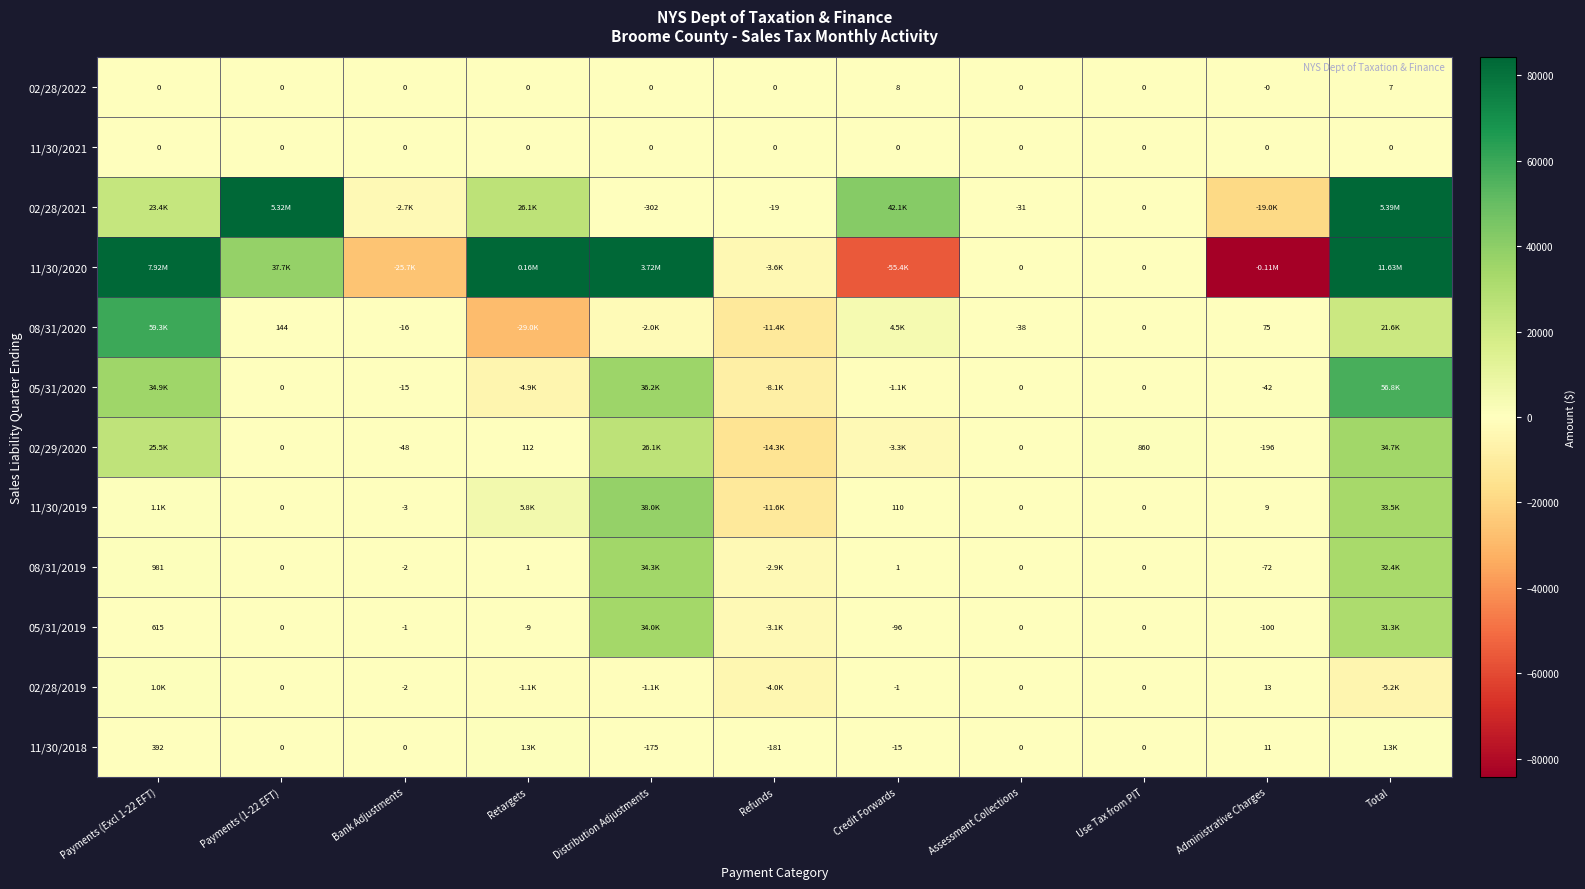

True or false: 02/29/2020 has a value of -74.4 at Administrative Charges.

False